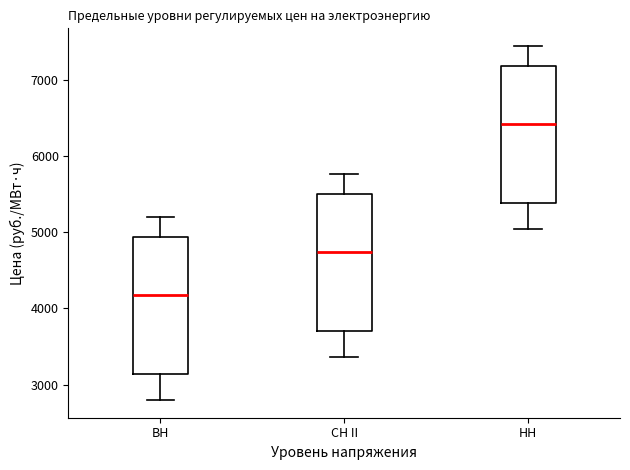

Reading left to right, transcribe this box plot: for each box, give where its median line is, the range the box spans, and where its two whiskers end, as read against the y-axis. The values are not printed on the chart, so give them approximately, as read against the axis.

ВН: median 4200, box 3100 to 4900, whiskers 2800 to 5200
СН II: median 4700, box 3700 to 5500, whiskers 3400 to 5800
НН: median 6400, box 5400 to 7200, whiskers 5000 to 7400